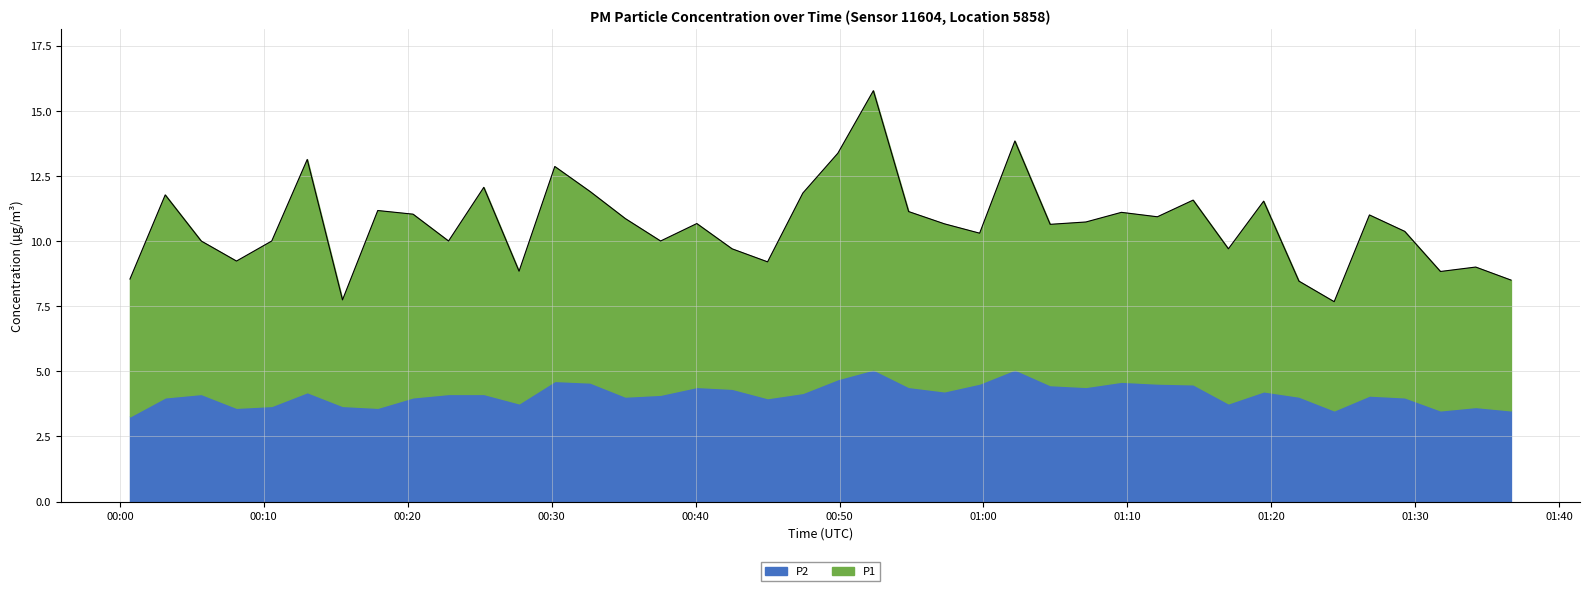

True or false: P1 has more than 0 interior local peaks.

True